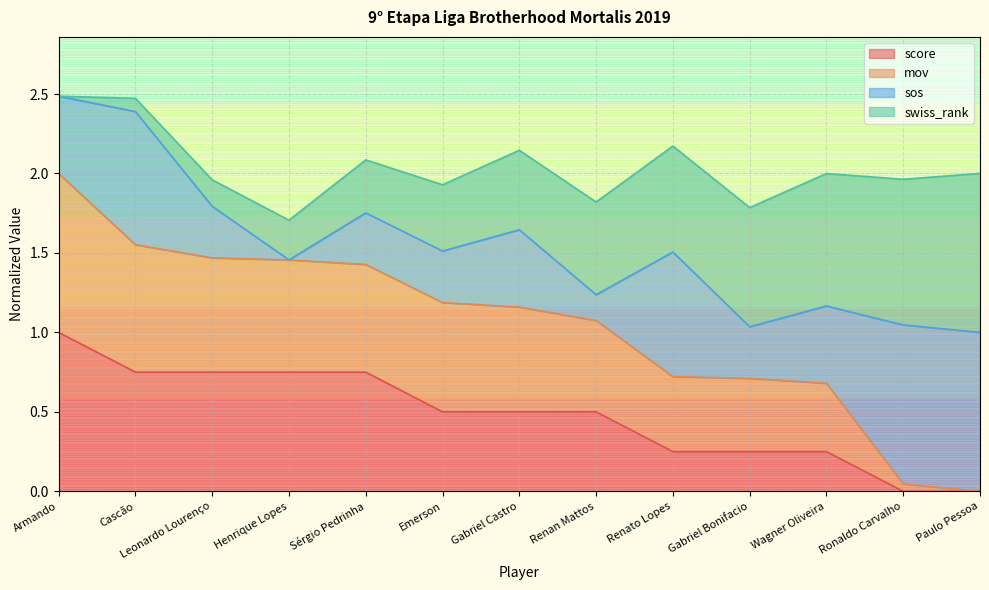

What is the maximum value for score?

1.0